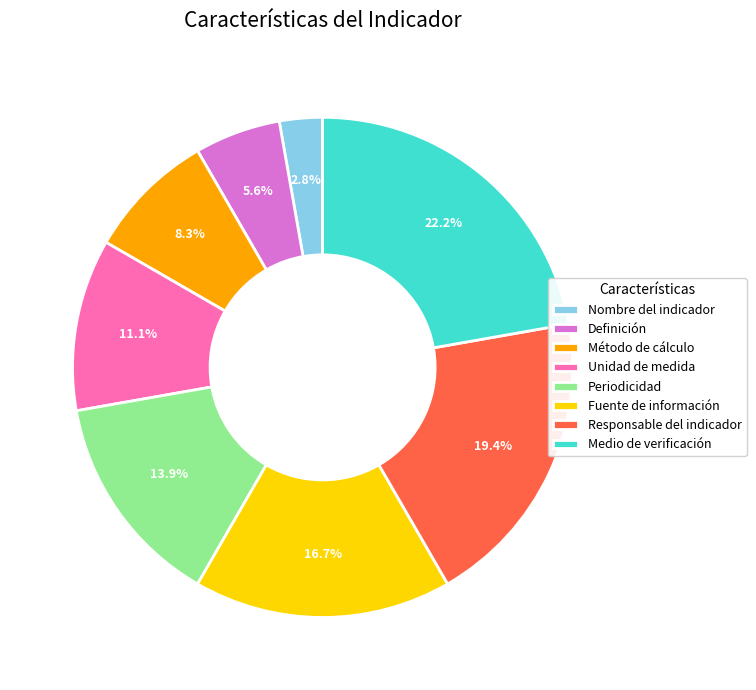

Is there a majority slice in this chart?

No